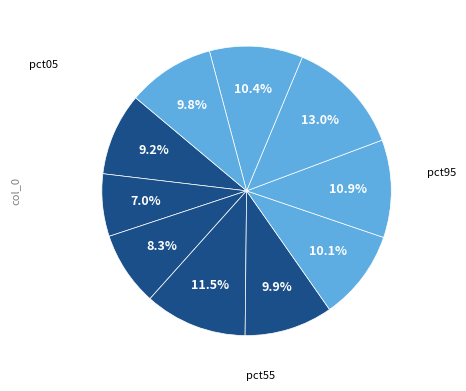

How many segments does this pie chart have?

10